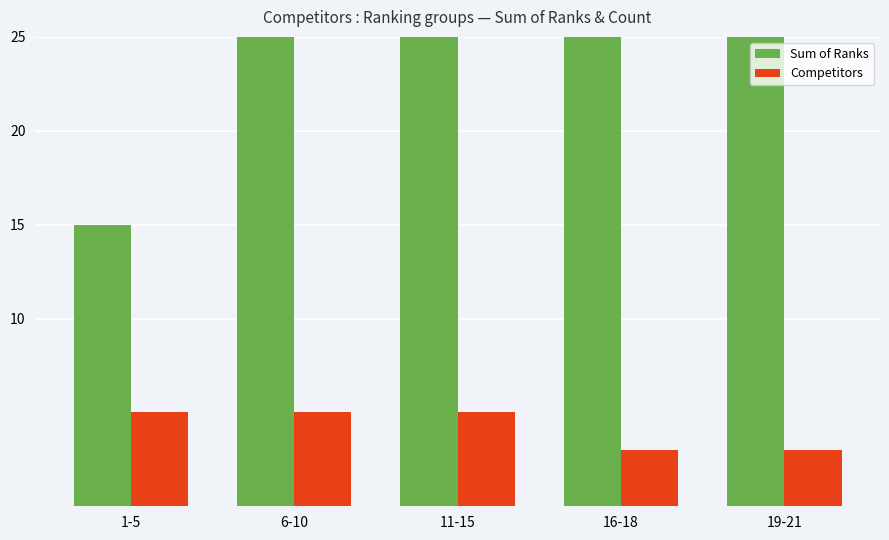

What is the difference between the Sum of Ranks values at 16-18 and 11-15?

14